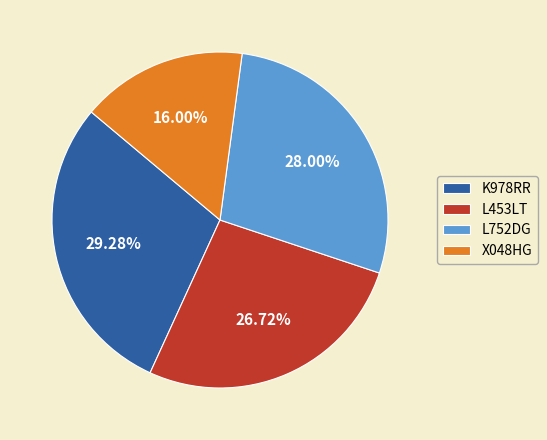

Is the sum of X048HG and L752DG greater than half?

No